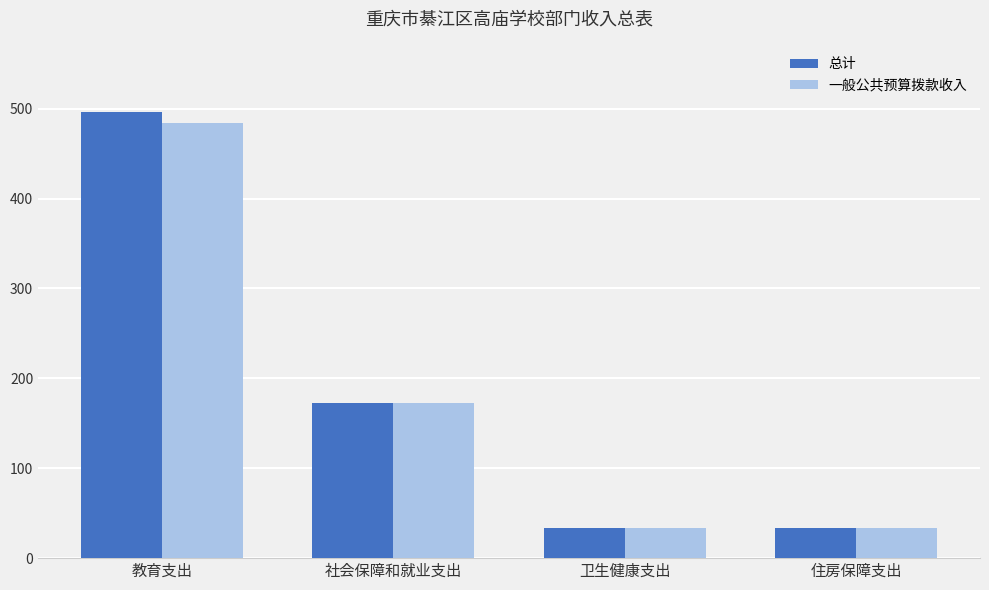

Is it true that 总计 equals 33.0 at 住房保障支出?

True